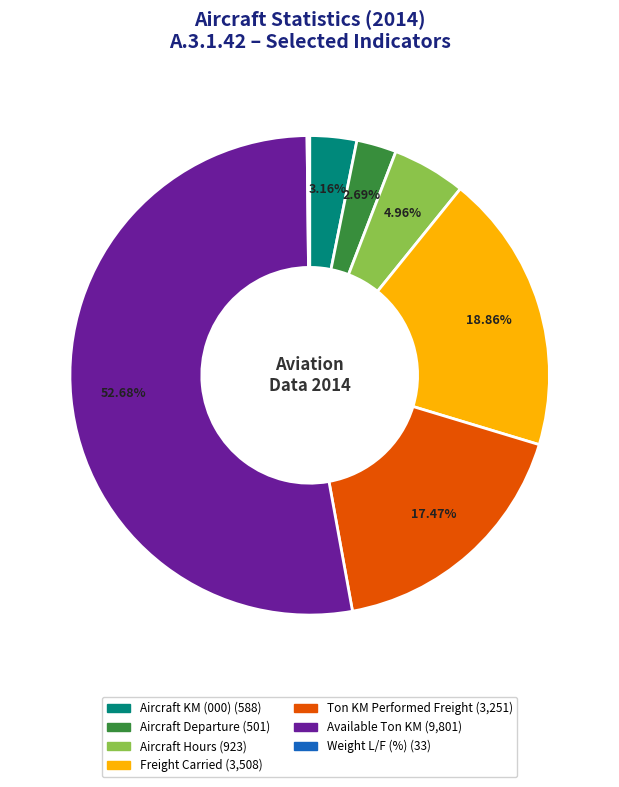

What is the largest slice in the pie chart?

Available Ton KM